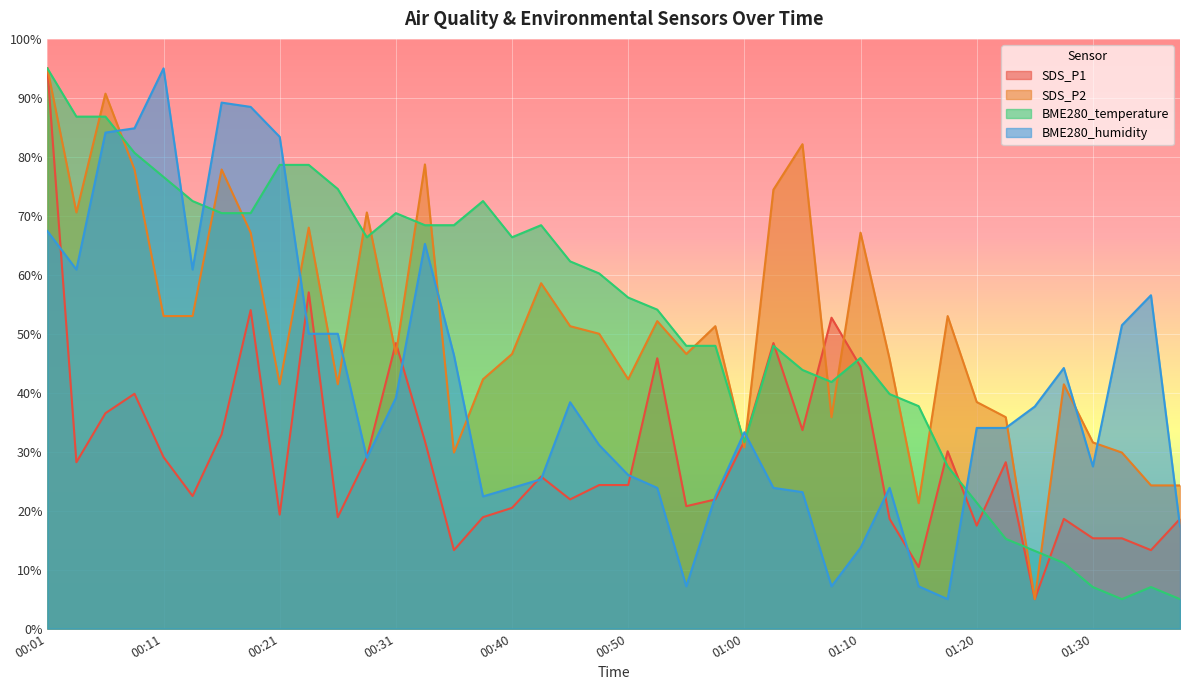

What position from the right is 01:20?

8